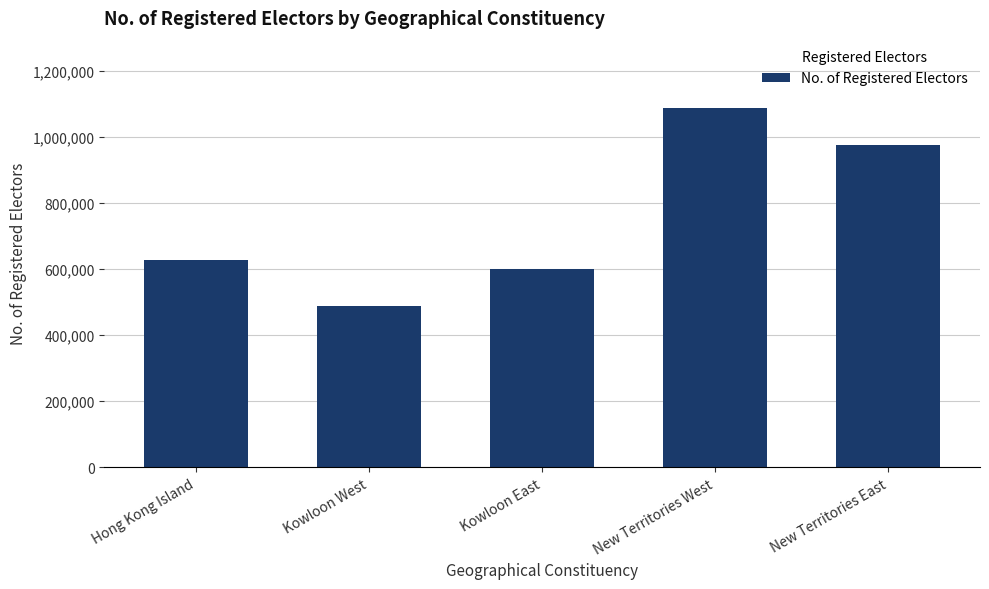

What is the ratio of the value at Kowloon East to the value at Hong Kong Island?

1.0